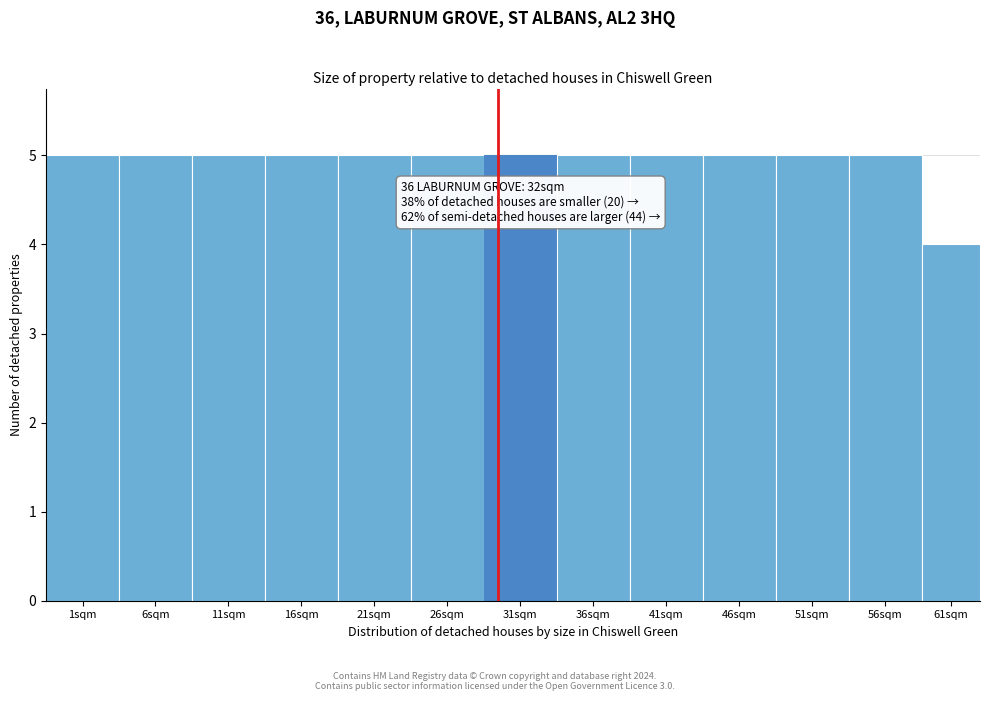

Reading left to right, extract all data points from this chart.

5	5	5	5	5	5	5	5	5	5	5	5	4